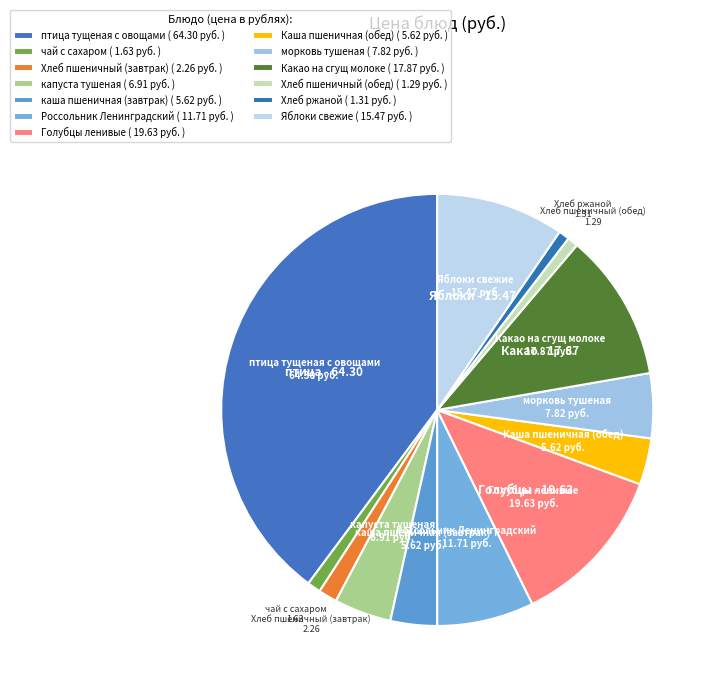

What is the smallest slice in the pie chart?

Хлеб пшеничный (обед)